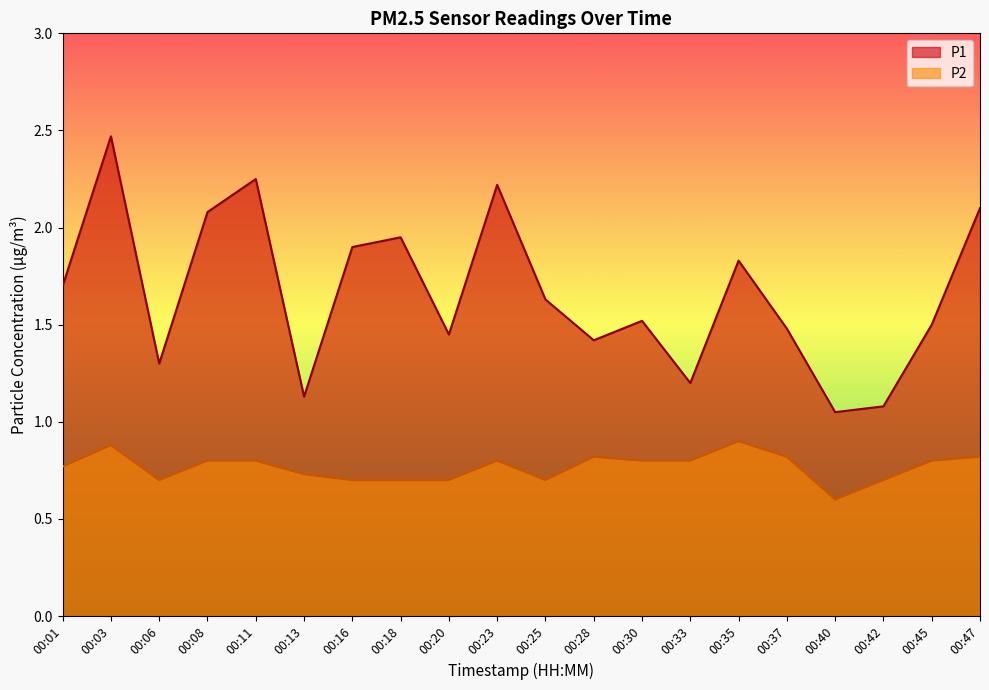

What is the maximum value for P1?

2.5